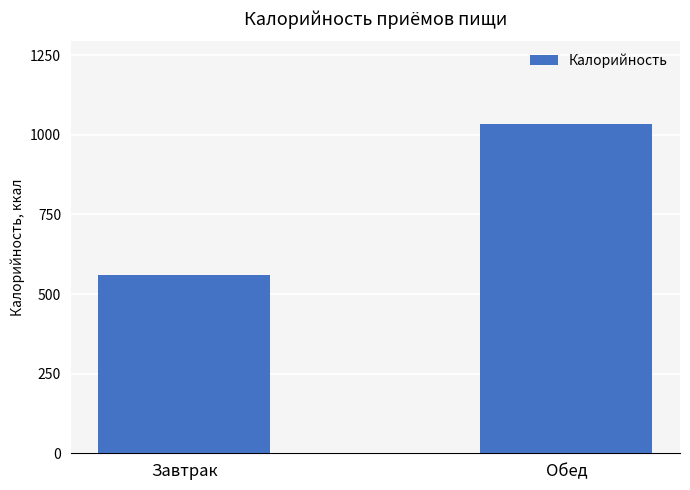

What is the ratio of the value at Завтрак to the value at Обед?

0.5